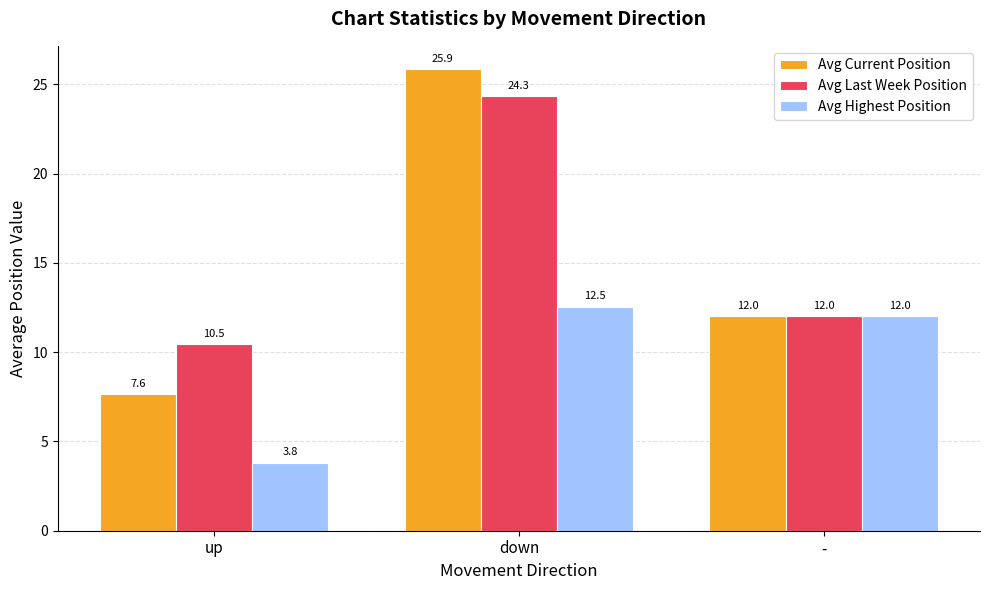

What is the label of the 1st bar from the right?

-